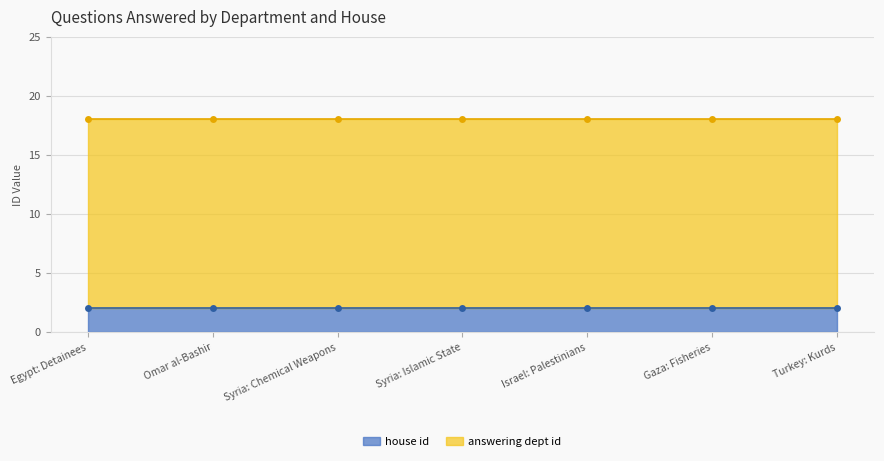

Rank the categories by answering dept id value from highest to lowest.

Egypt: Detainees, Omar al-Bashir, Syria: Chemical Weapons, Syria: Islamic State, Israel: Palestinians, Gaza: Fisheries, Turkey: Kurds